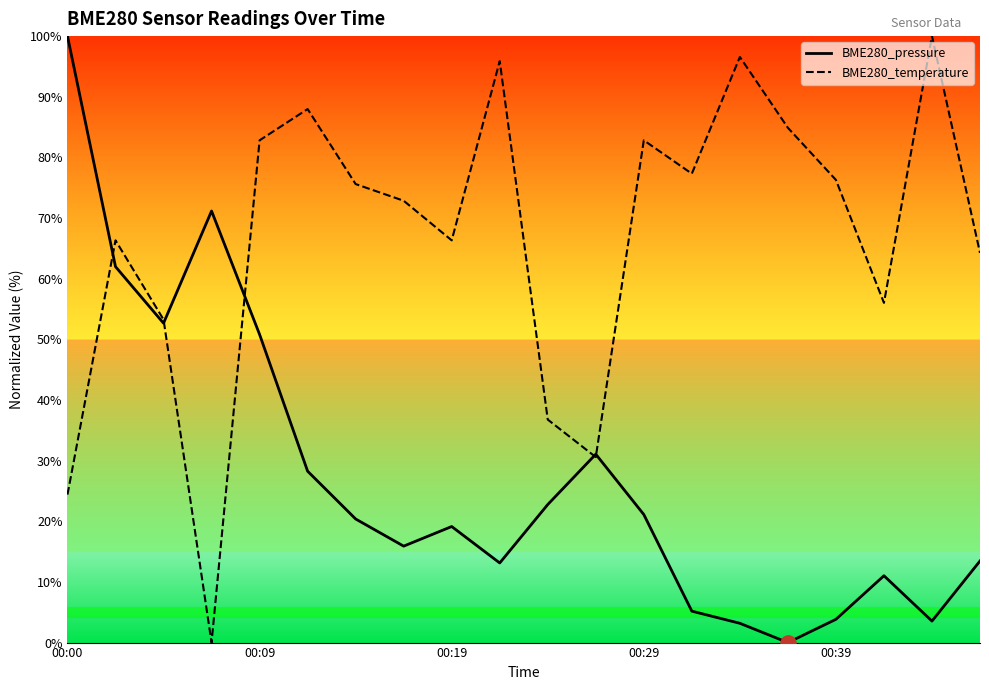

Is the value of BME280_temperature at 00:09 greater than the value of BME280_pressure at 00:00?

No